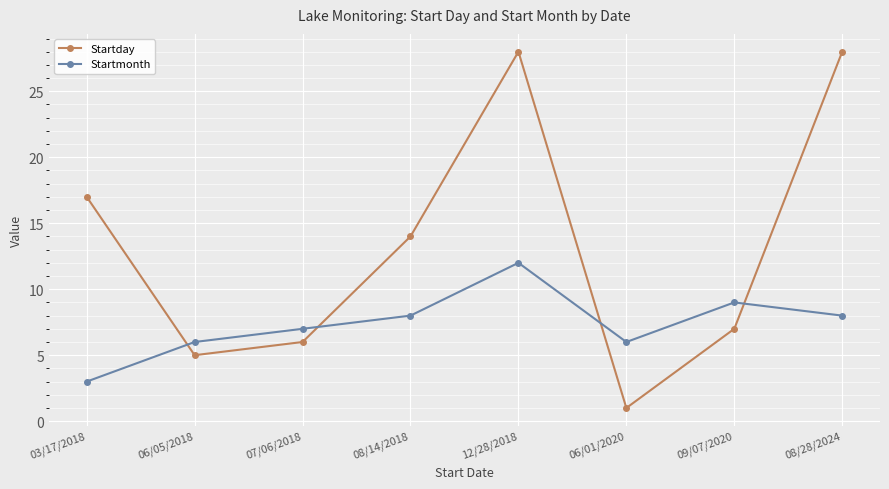

The Startday series shows 2 at 06/05/2018. True or false?

False